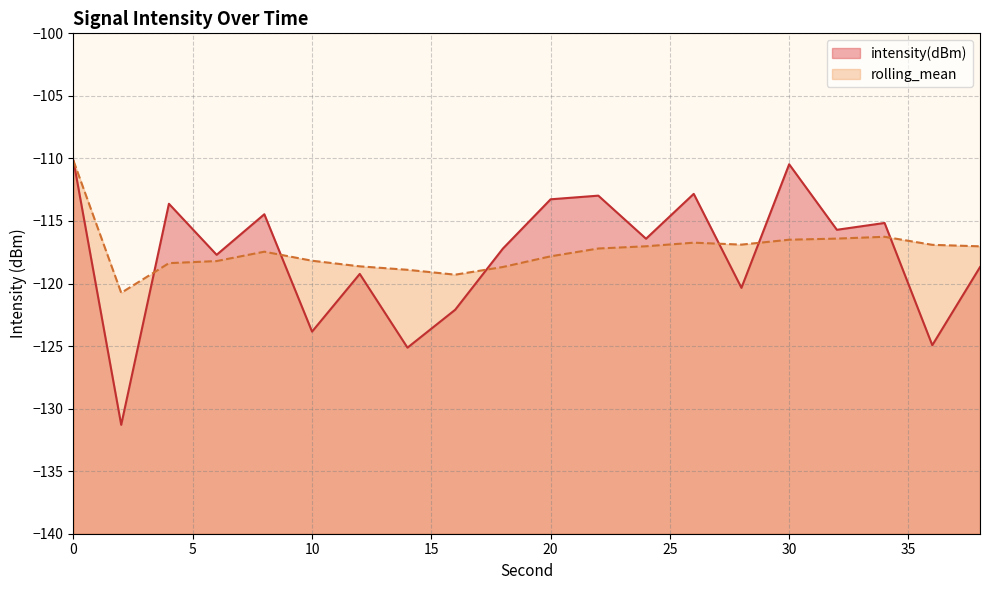

What is the sum of the rolling_mean values at 22 and 18?

-235.9